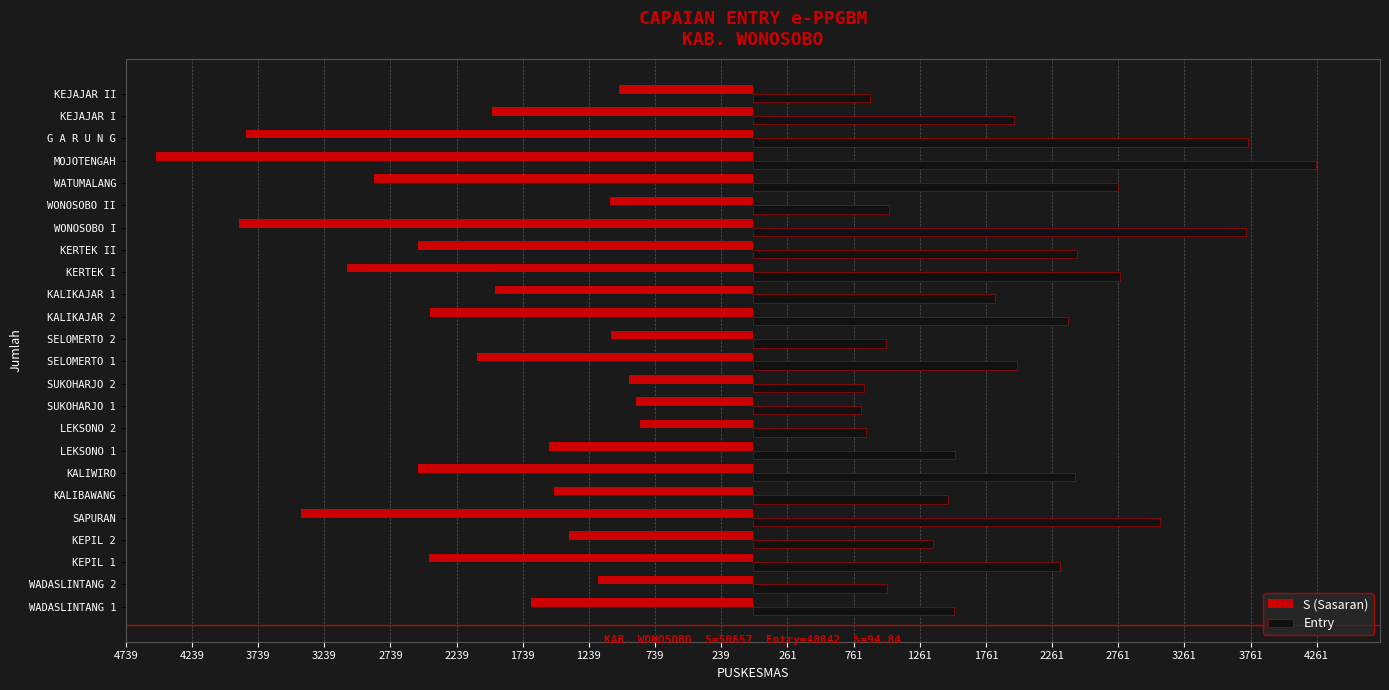

What are all the series names shown in the legend?

S (Sasaran), Entry